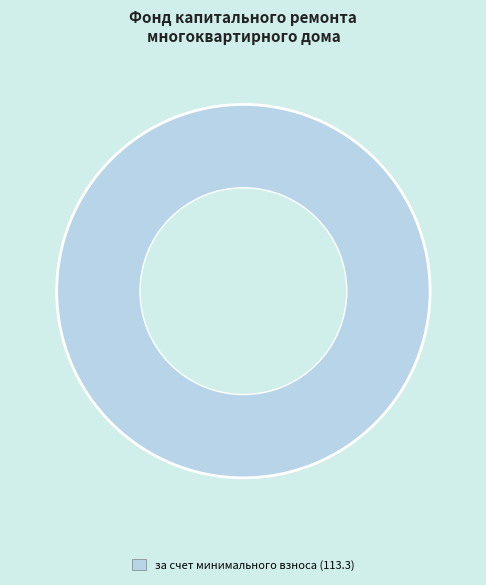

Is there a majority slice in this chart?

Yes